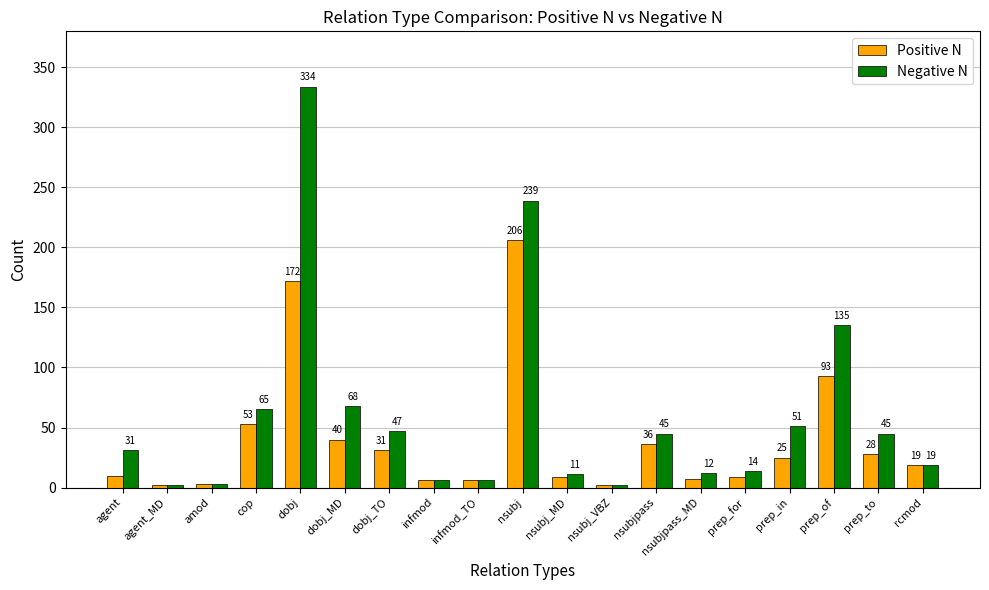

Is it true that Negative N equals 6 at infmod?

True